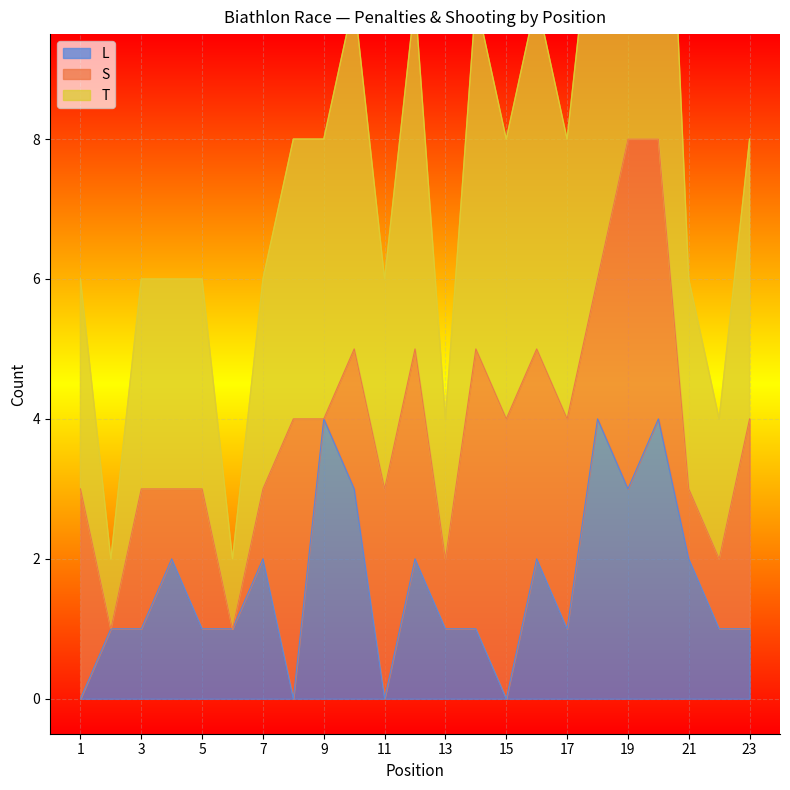

True or false: T and L intersect in this chart.

False